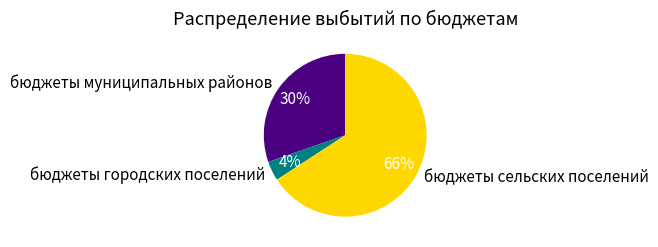

Which slice represents more than half of the pie?

бюджеты сельских поселений